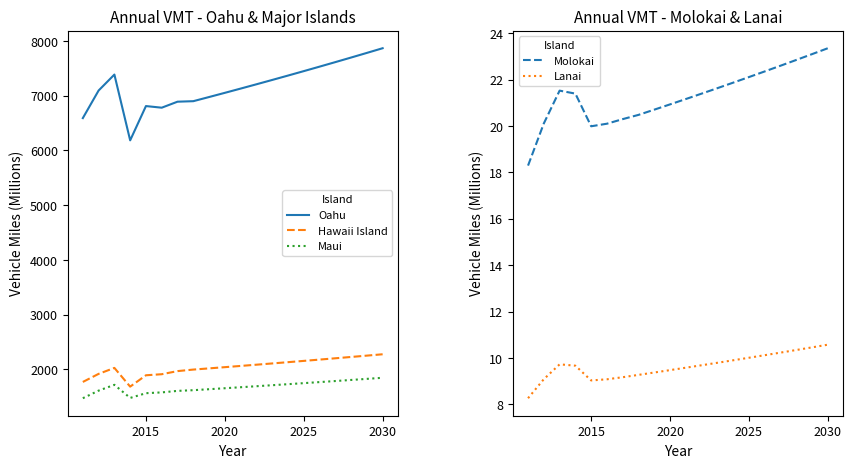

True or false: Lanai and Molokai cross at least once.

False